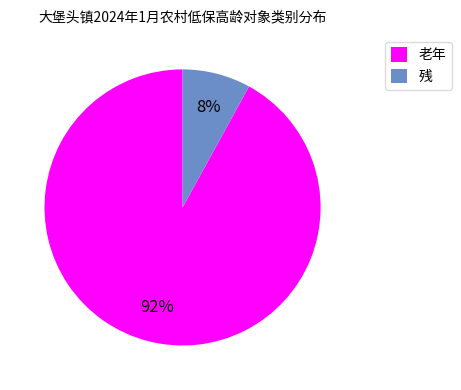

True or false: 残 accounts for 8% of the total.

True